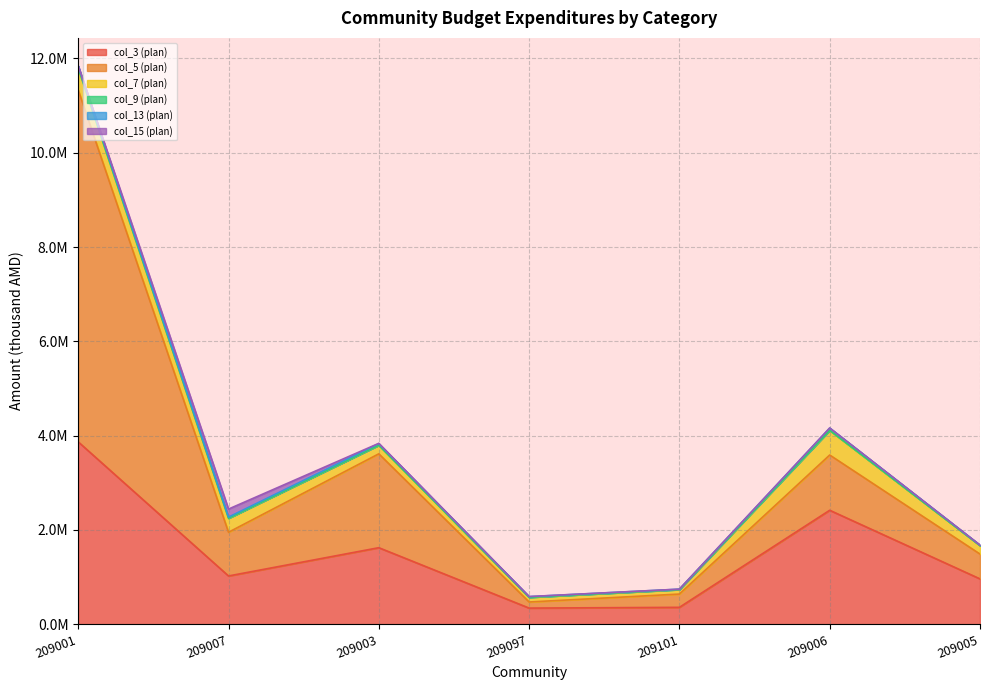

What is the sum of all col_7 (plan) values?

1839206.6